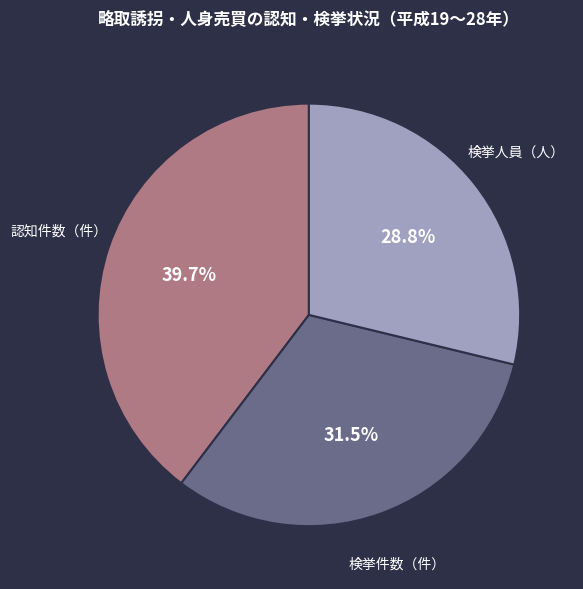

Does any single category account for the majority?

No